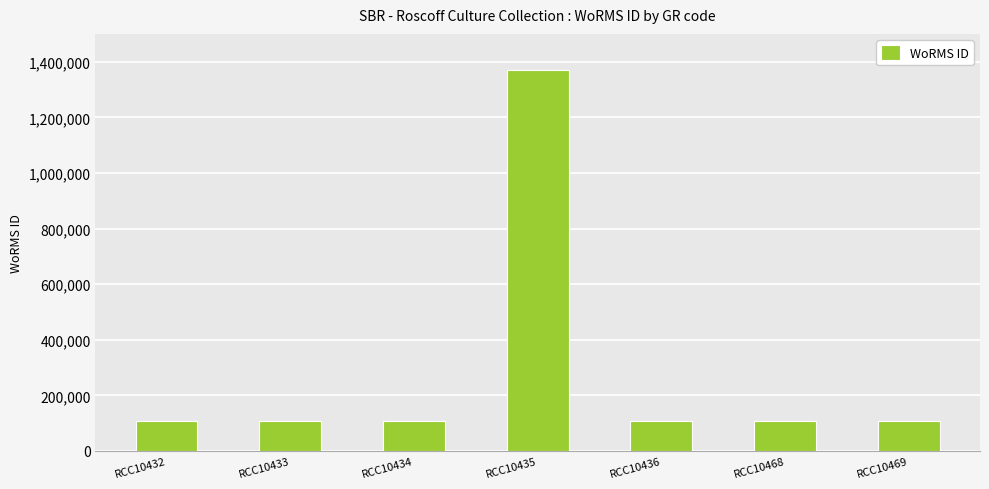

Approximately how many times larger is the value at RCC10468 compared to RCC10434?

1.0